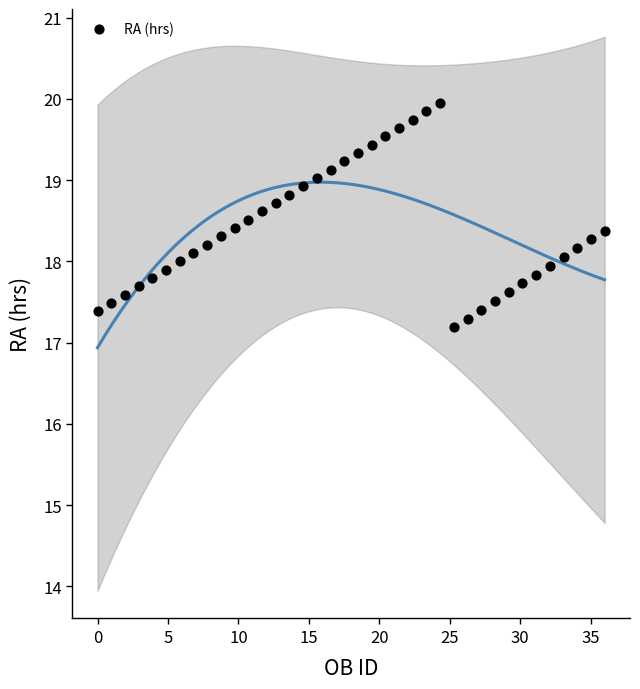

What is the range of Y values (max minus min)?

2.8